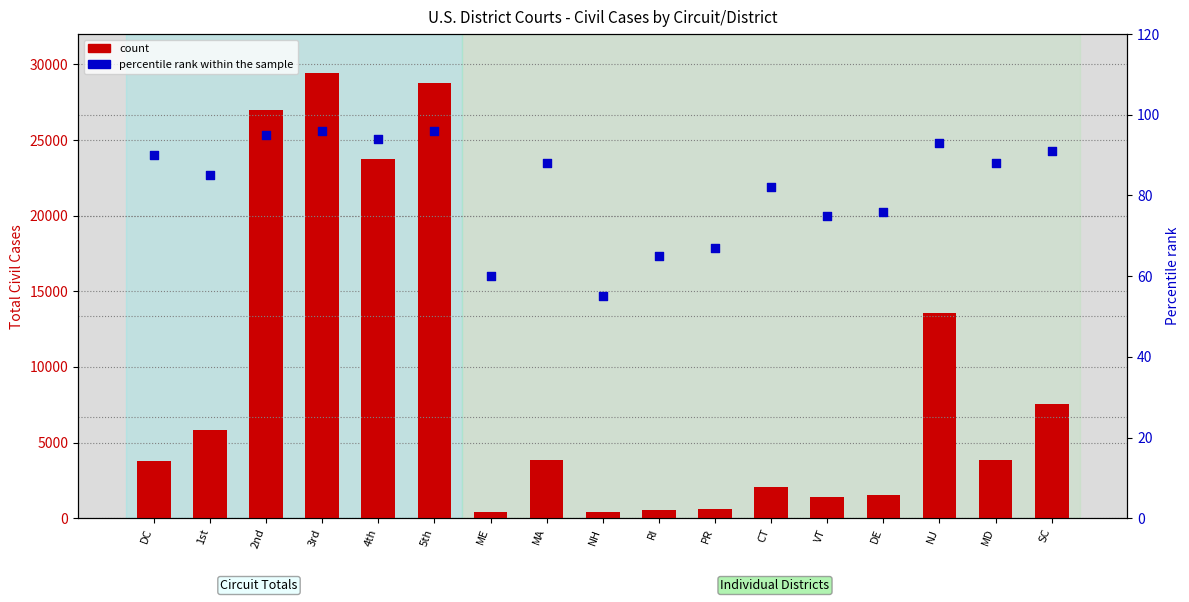

Which series has the widest spread of Y values?

count